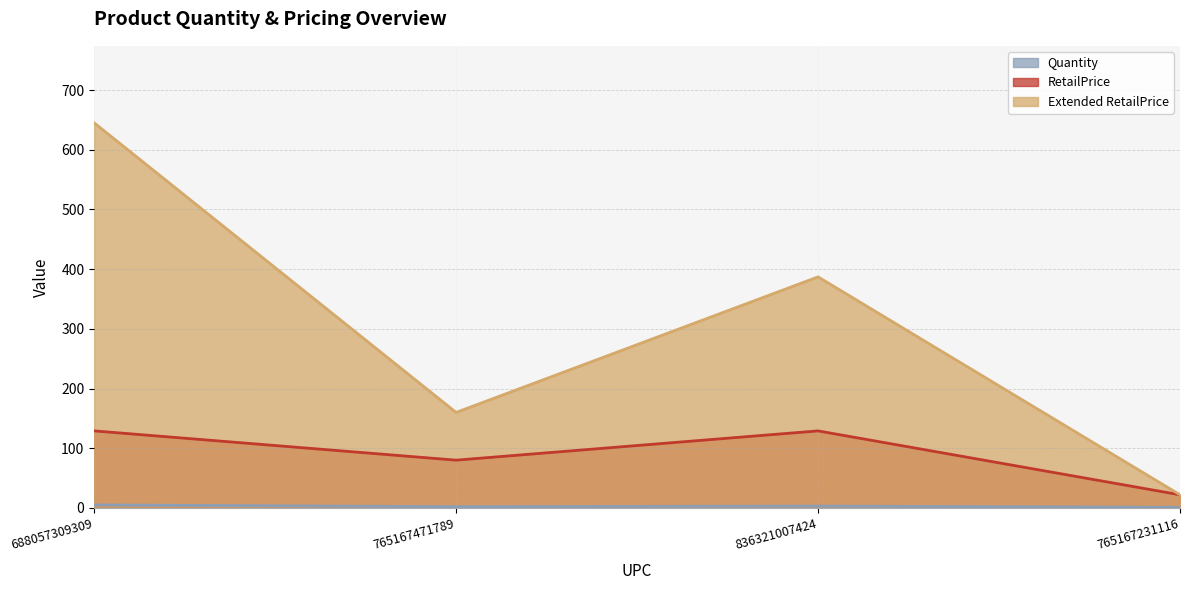

At how many categories does at least one series exceed 603?

1